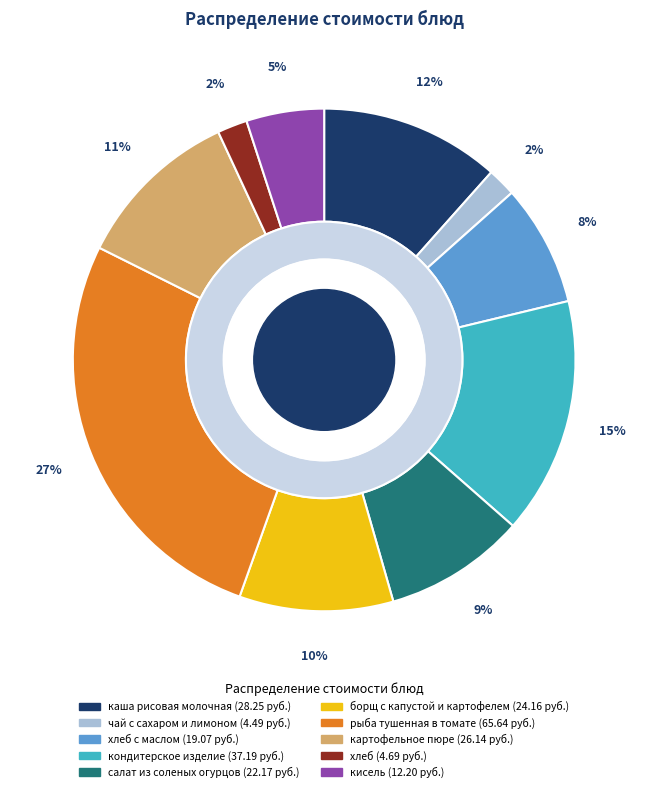

What is the ratio of the value at салат из соленых огурцов to the value at хлеб?

4.7